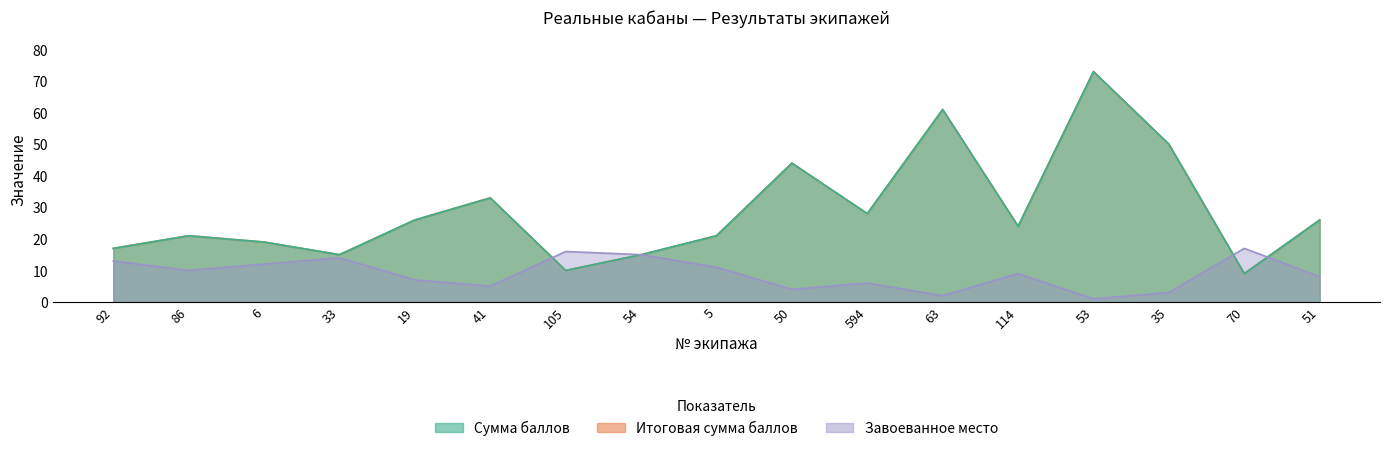

At which label does Сумма баллов first exceed 24?

19